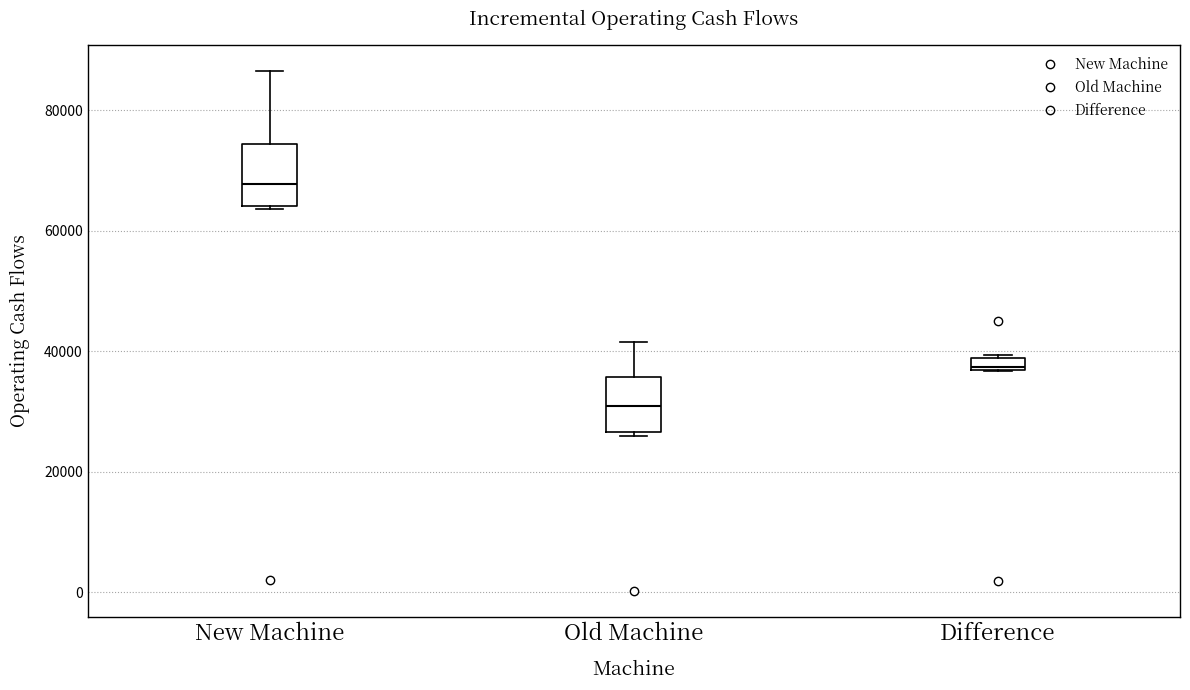

Where is the lower edge of the box for Difference on the y-axis? The values are not printed on the chart, so give them approximately, as read against the axis.

36000